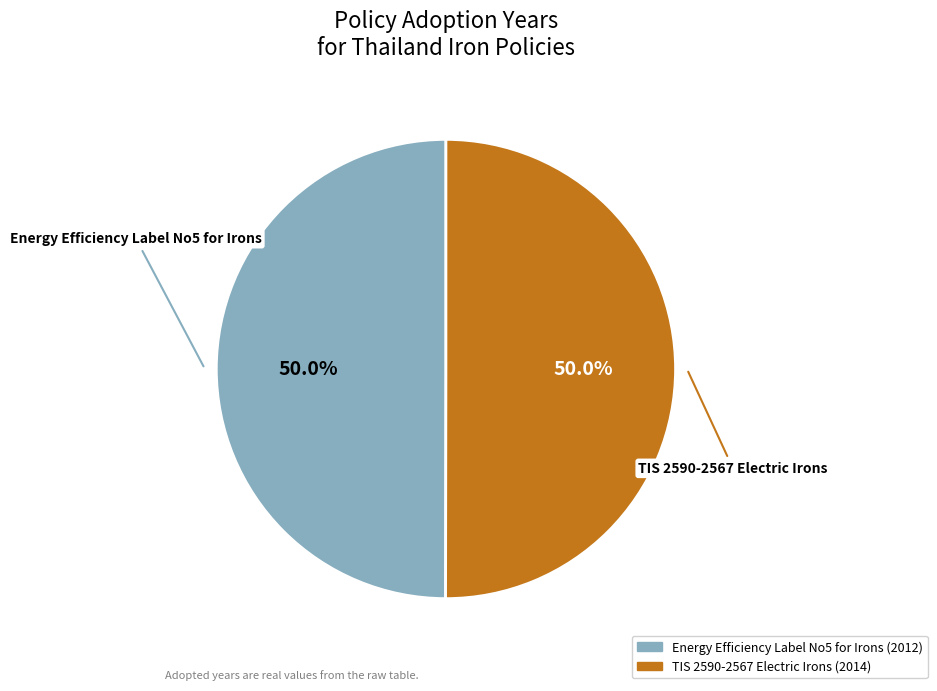

True or false: TIS 2590-2567 Electric Irons accounts for 50% of the total.

True